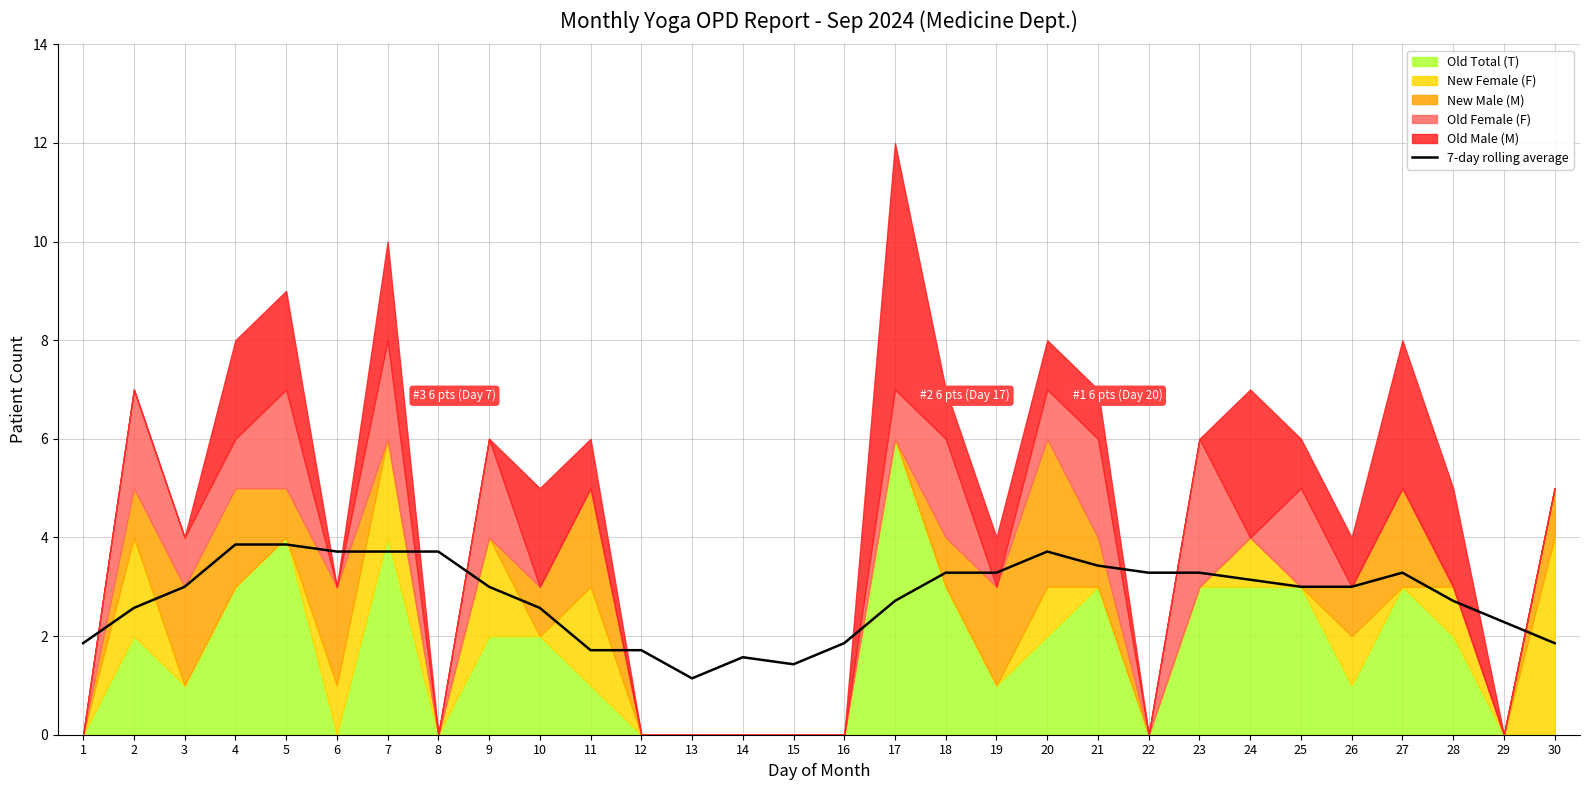

What is the minimum value for 7-day rolling average?

1.1